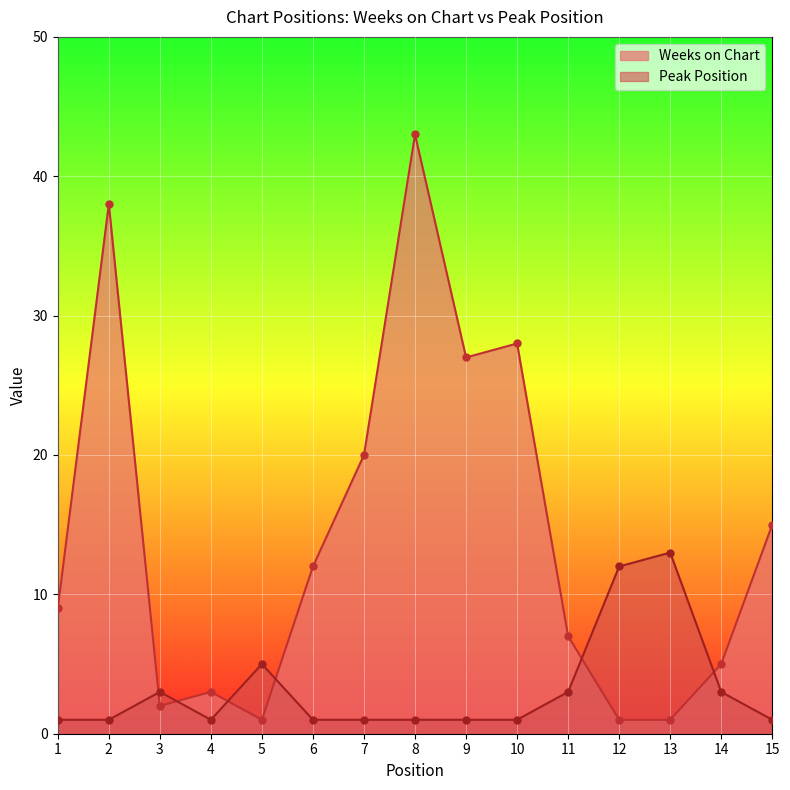

At how many categories does at least one series exceed 17?

5